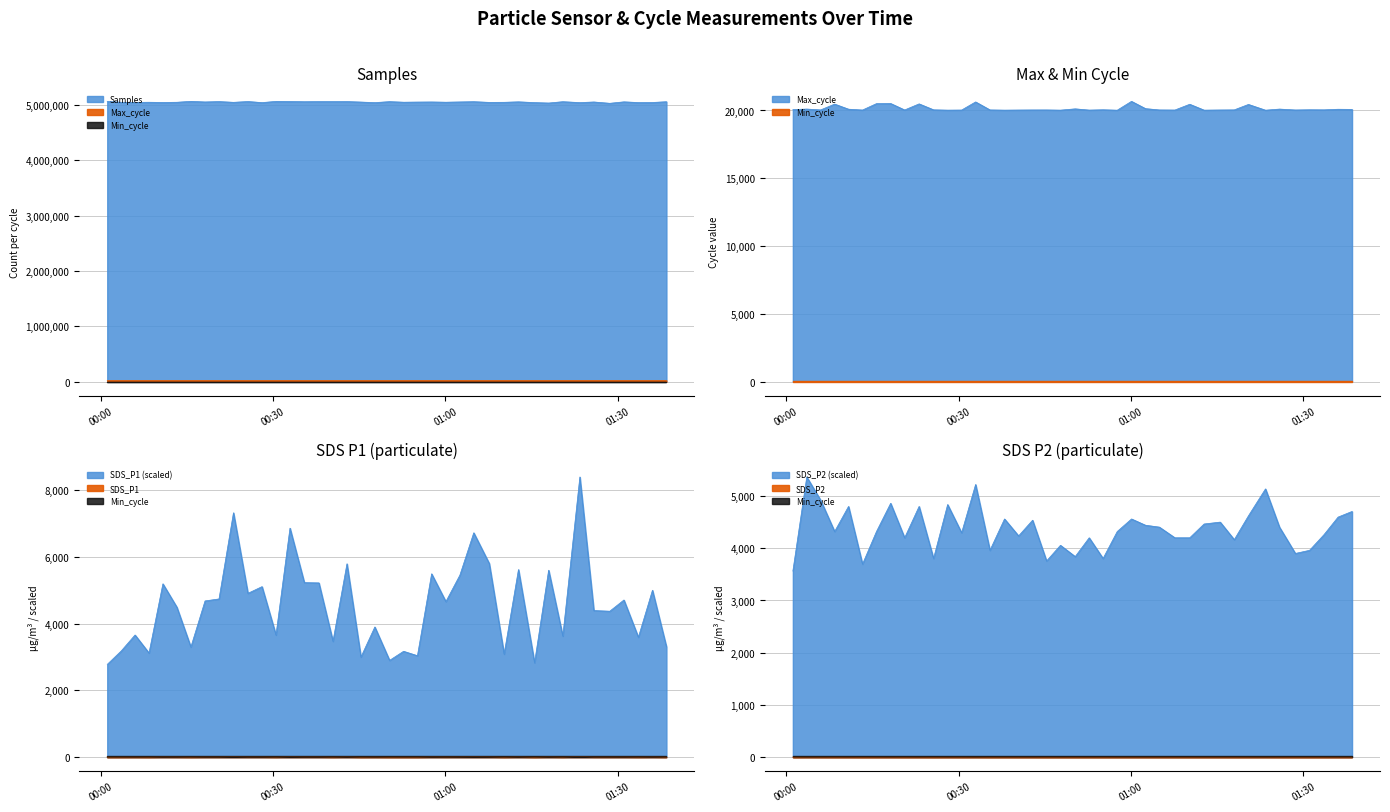

True or false: SDS_P2 and Max_cycle intersect in this chart.

False